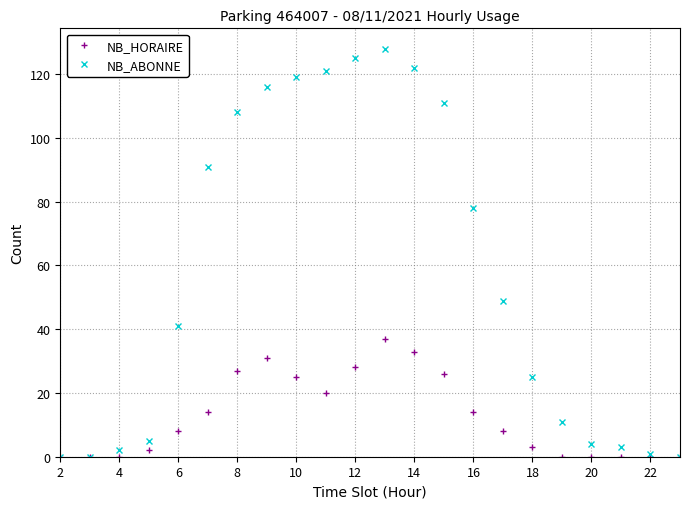

Which series has the widest spread of values?

NB_ABONNE